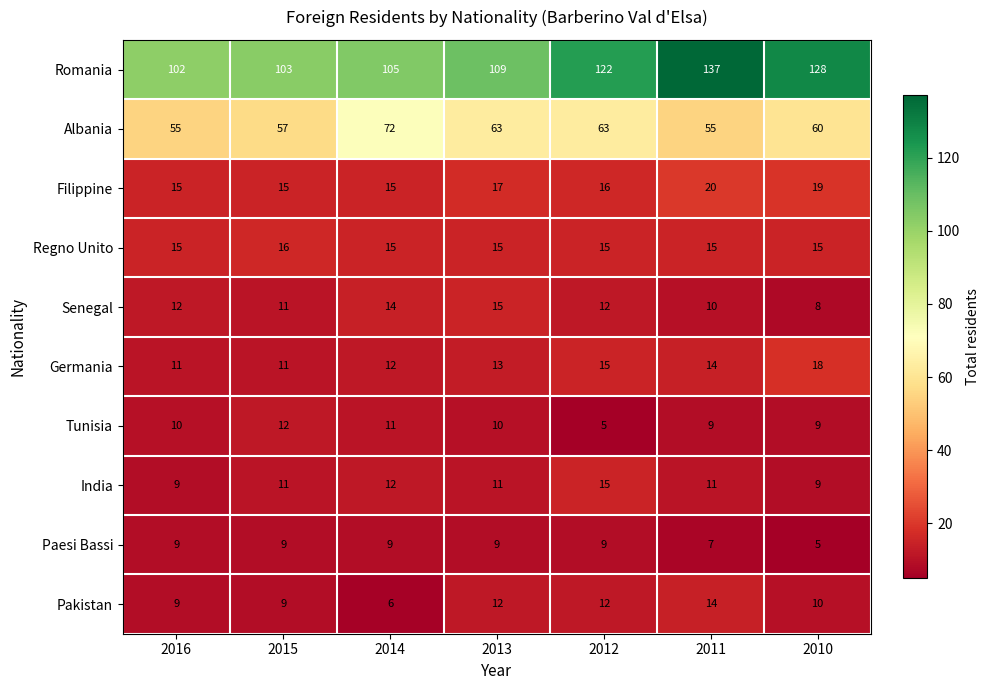

List the labels in order of Romania value, smallest first.

2016, 2015, 2014, 2013, 2012, 2010, 2011